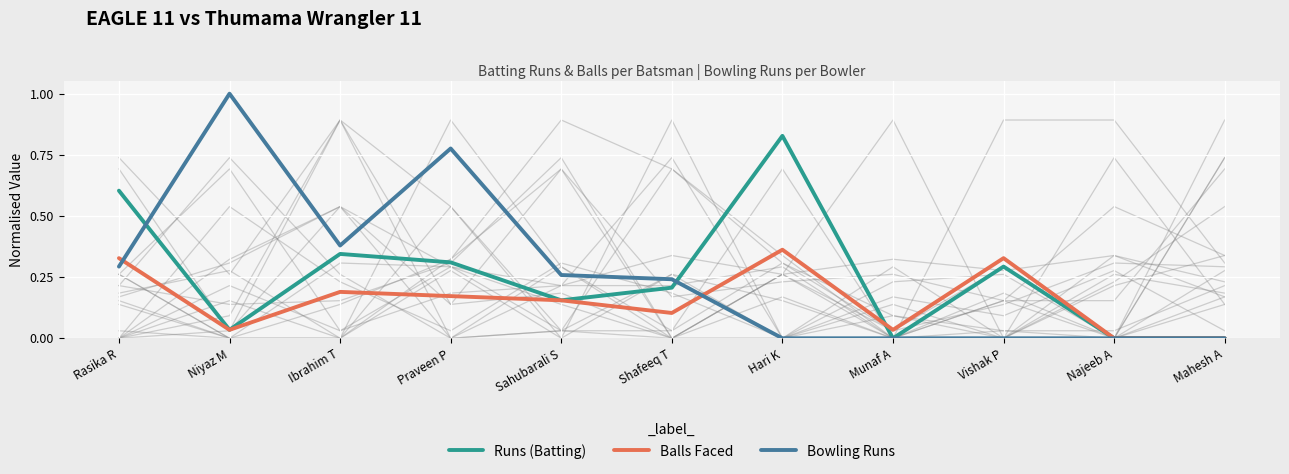

What is the label of the 3rd point from the right?

Vishak P